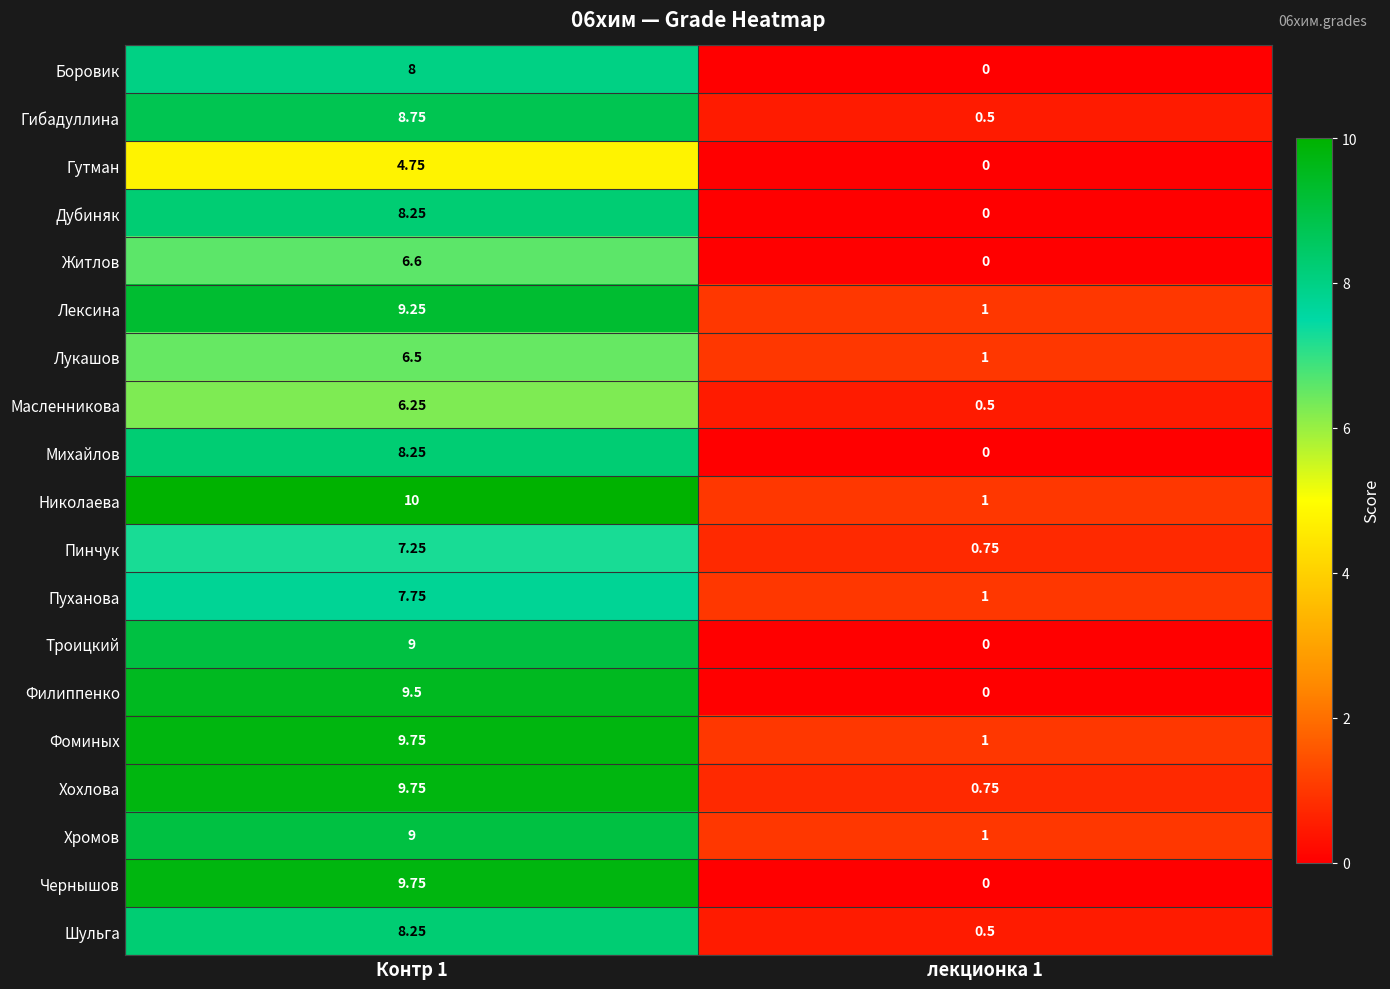

Which series has the largest total across all categories?

Николаева